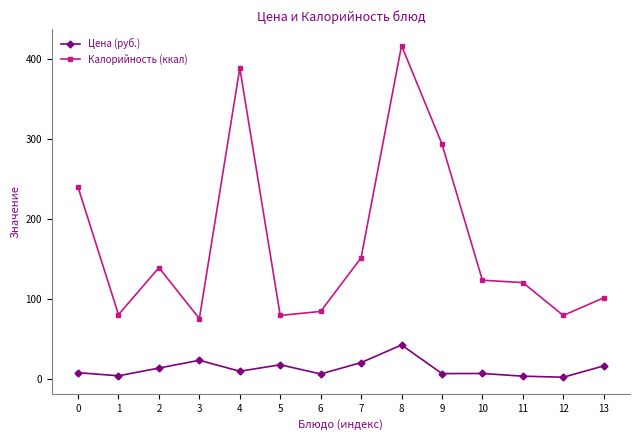

What is the average value of the Цена (руб.) series?

13.6